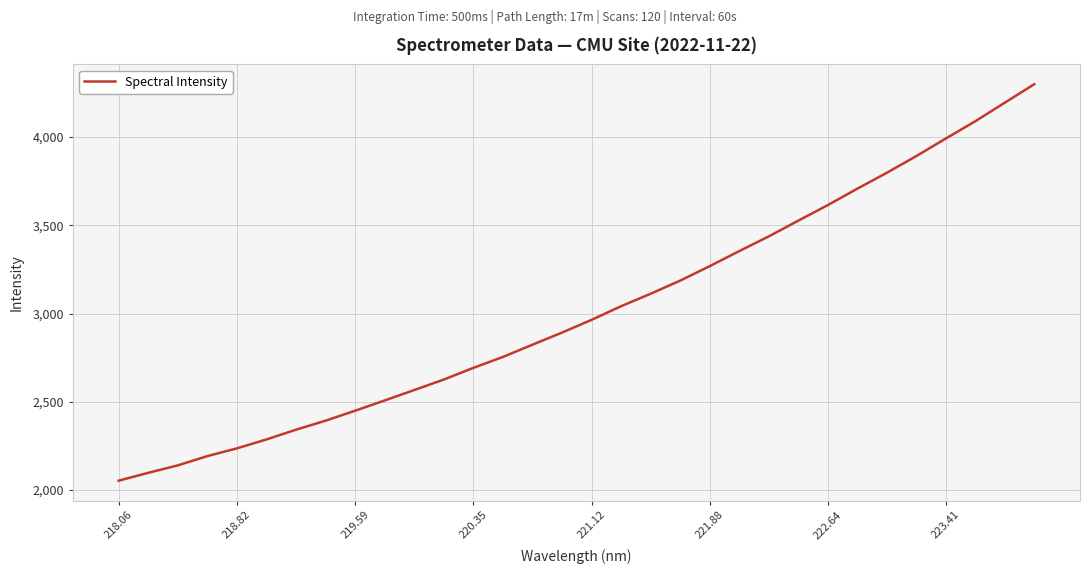

What is the difference between the maximum and minimum values?

2247.6